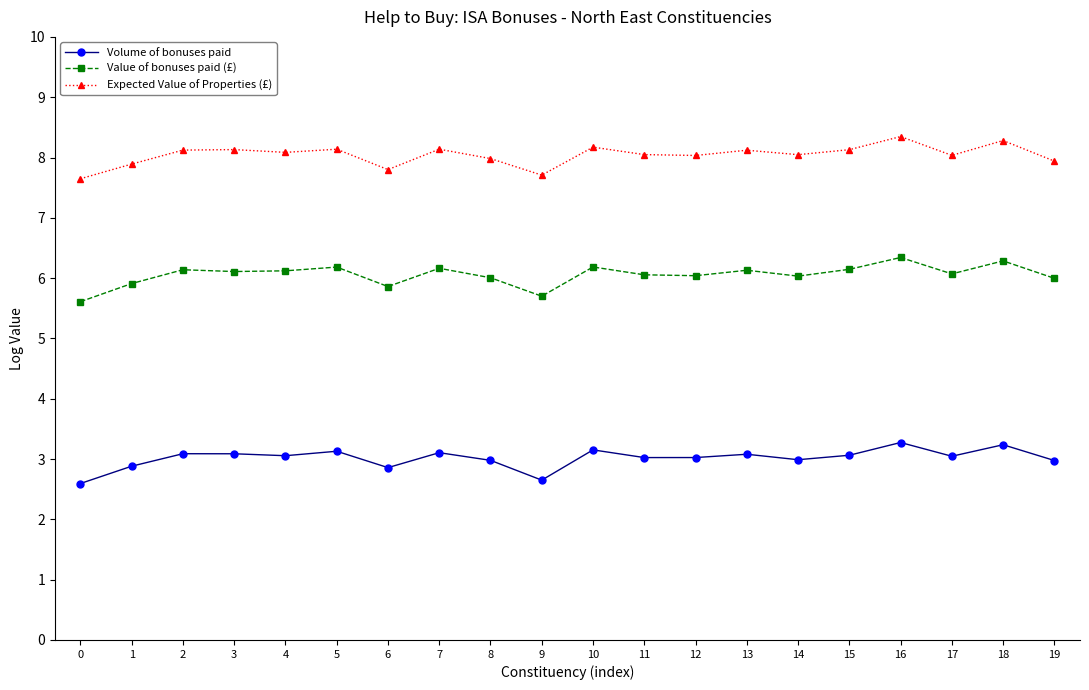

The Expected Value of Properties (£) series shows 13.9 at 8. True or false?

False